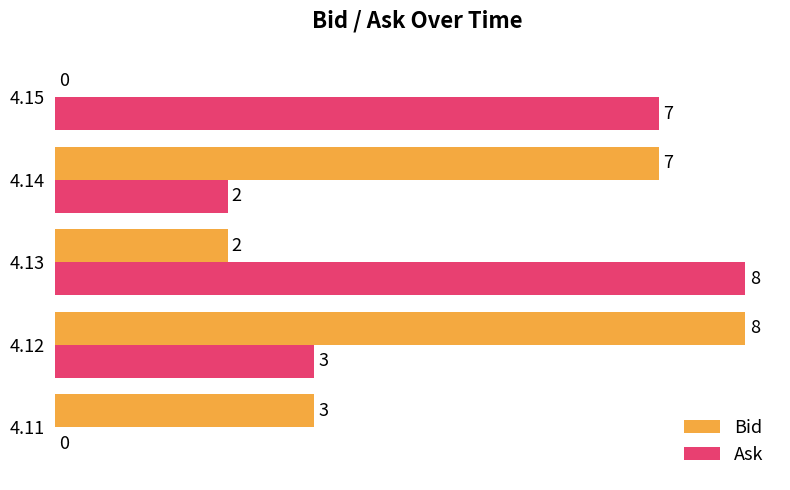

Count the Ask values in the range 2 to 7.

3